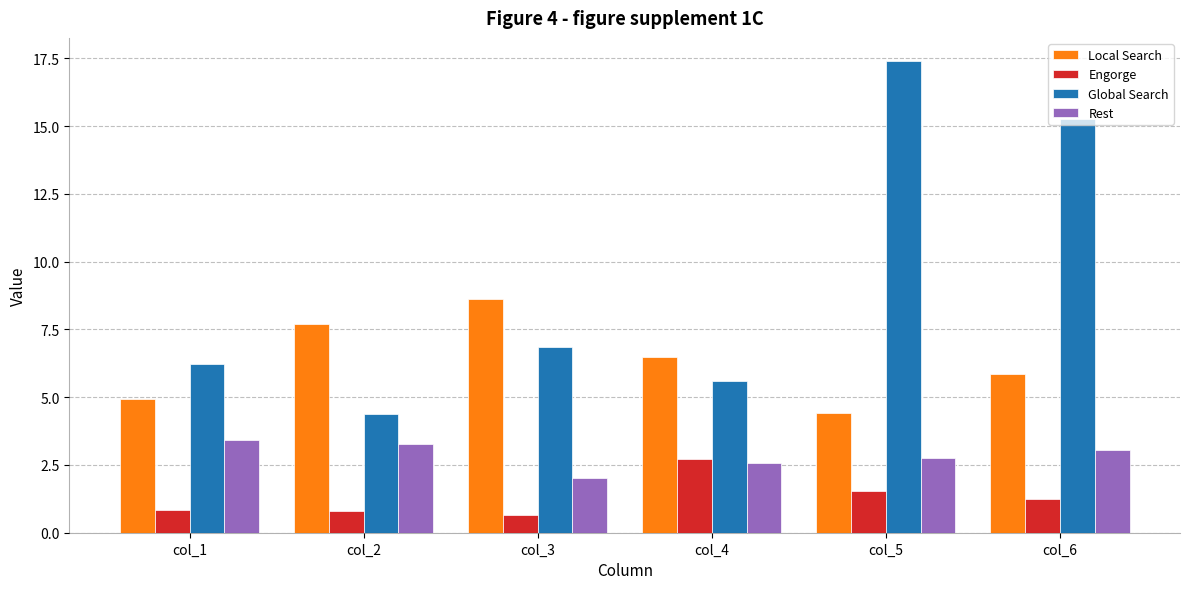

Is the value of Engorge at col_4 greater than the value of Local Search at col_6?

No